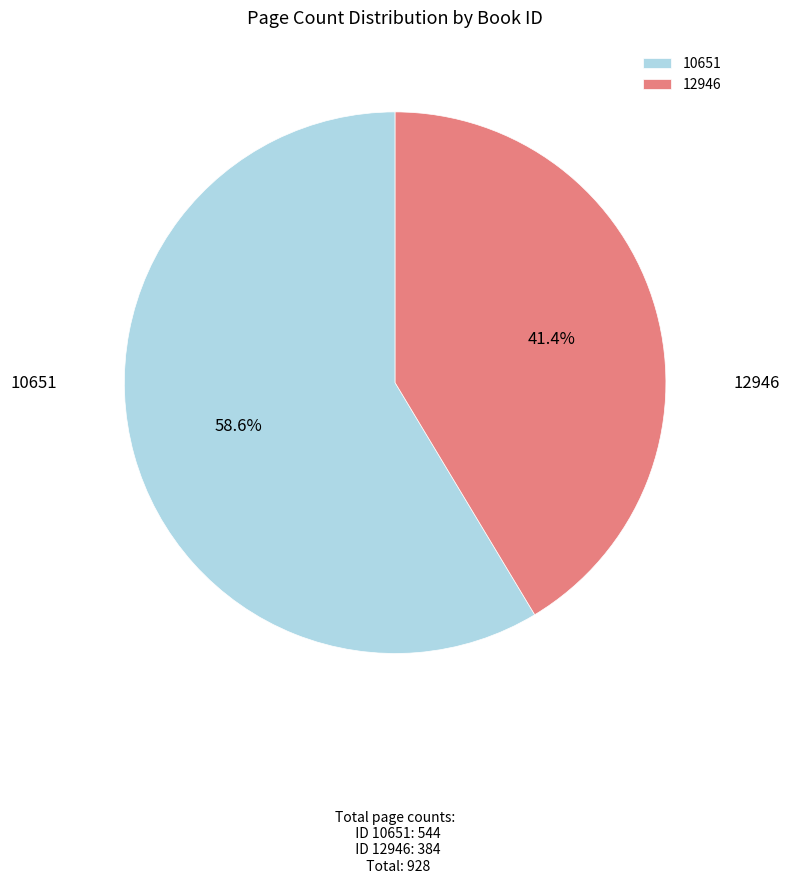

Rank the categories by value from lowest to highest.

12946, 10651